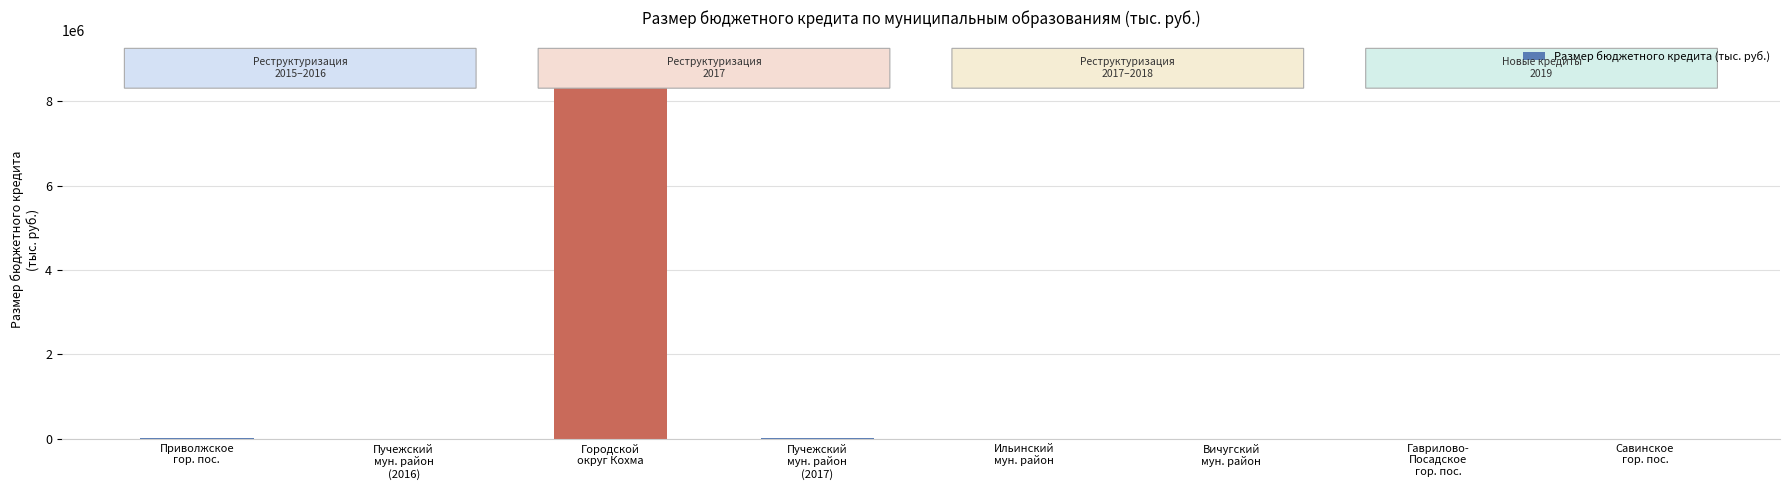

What is the greatest value displayed?

9000000.0